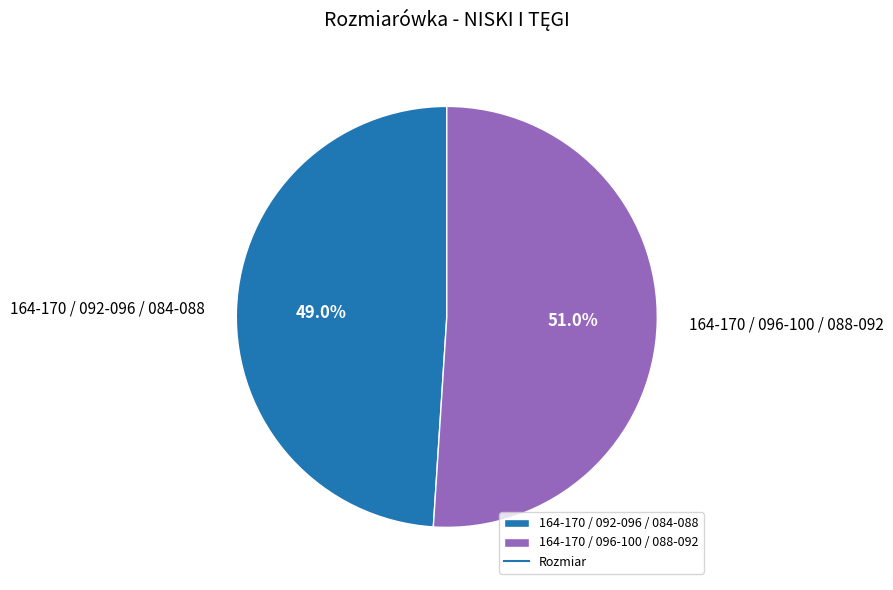

To the nearest percent, what is the difference between the 164-170 / 096-100 / 088-092 and 164-170 / 092-096 / 084-088 slice percentages?

2%